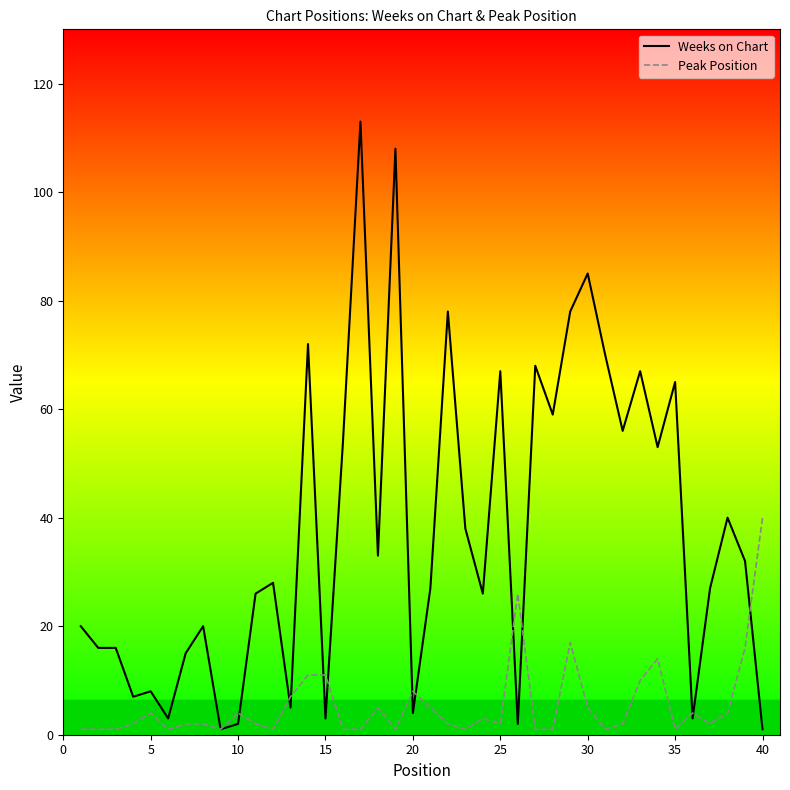

Which series ends up on top after the final intersection of Peak Position and Weeks on Chart?

Peak Position